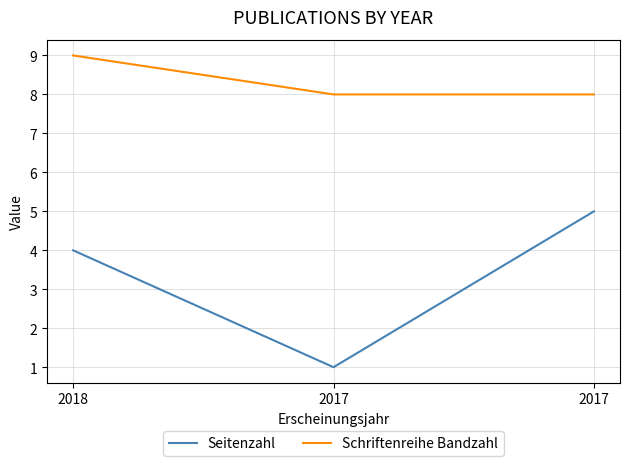

Count the number of categories in the chart.

3